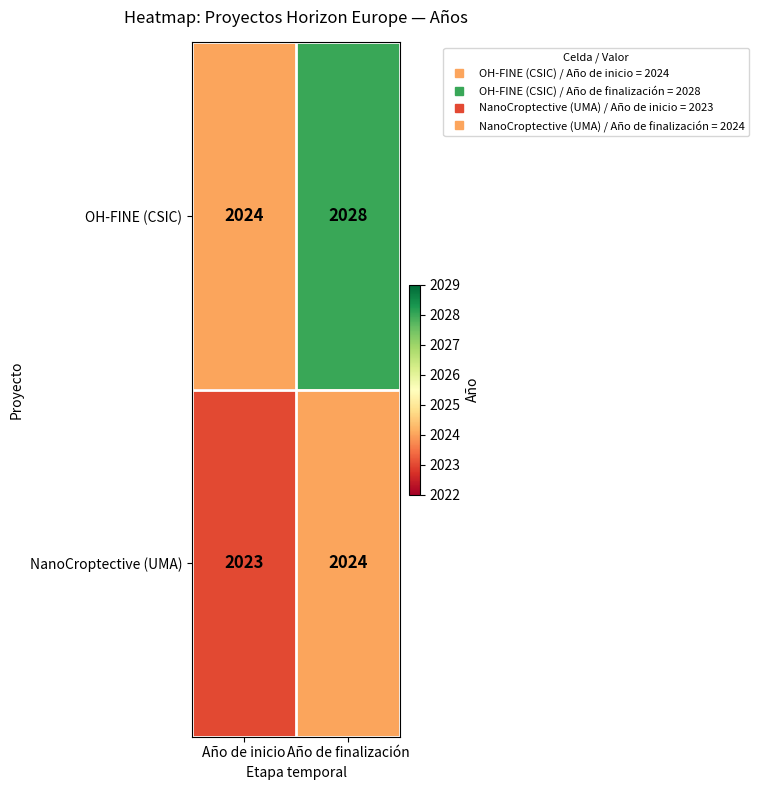

The value of OH-FINE (CSIC) at Año de finalización is 2028. True or false?

True